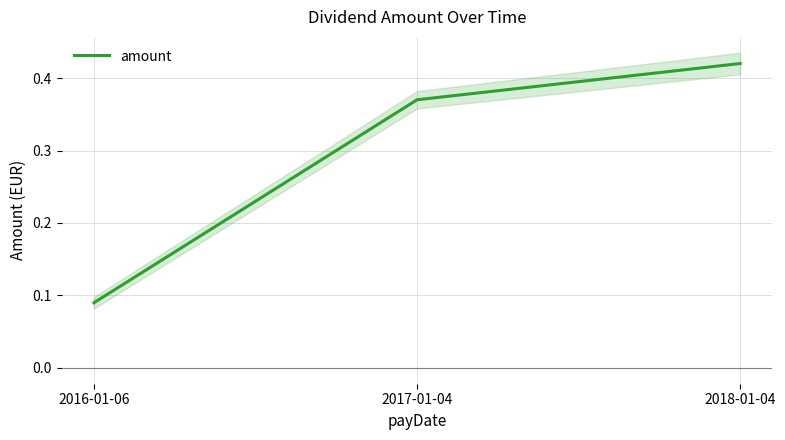

How many values are between 0 and 1?

3